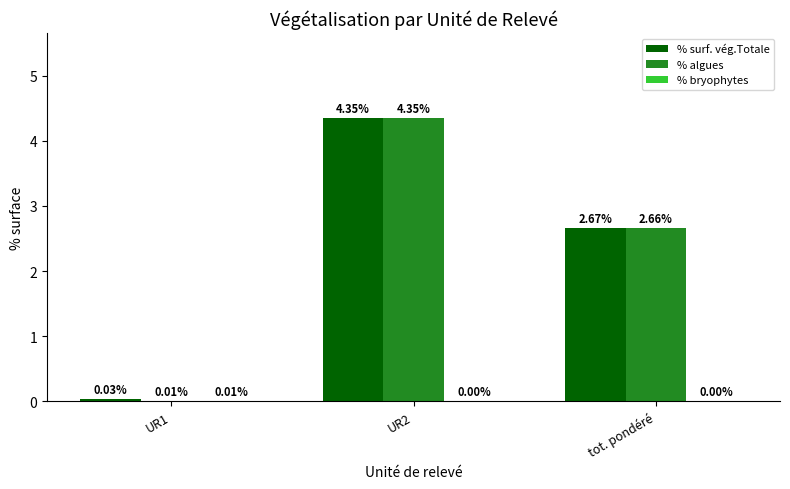

What is the sum of all % algues values?

7.0